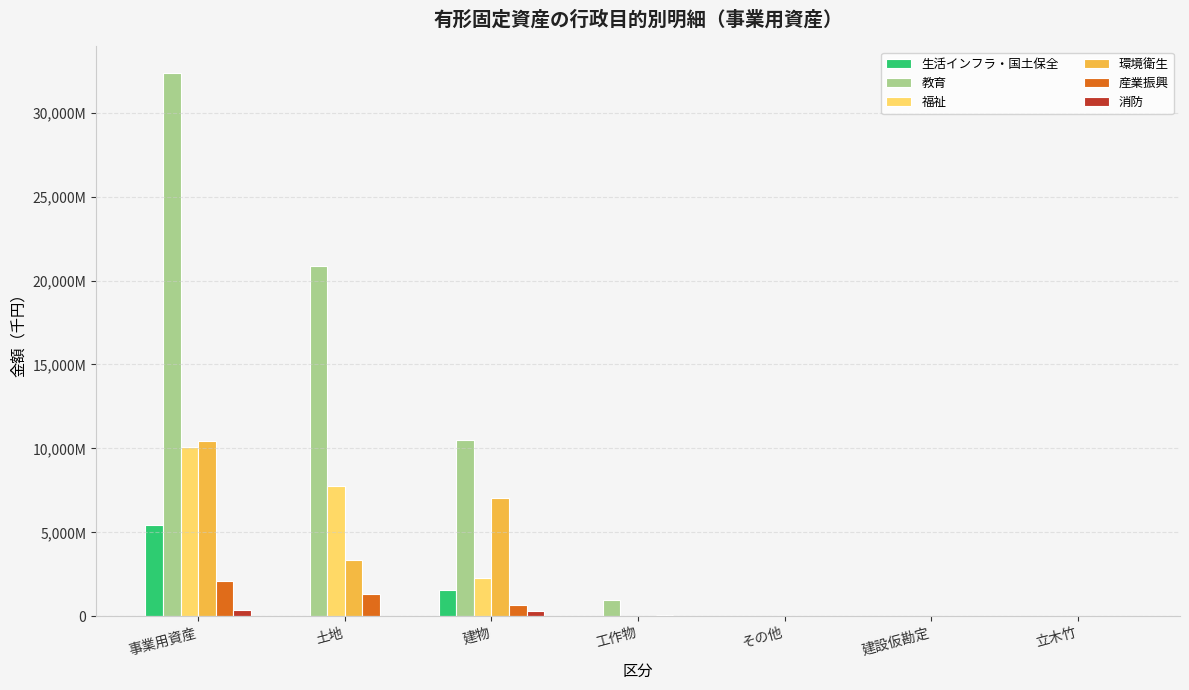

What are all the series names shown in the legend?

生活インフラ・国土保全, 教育, 福祉, 環境衛生, 産業振興, 消防